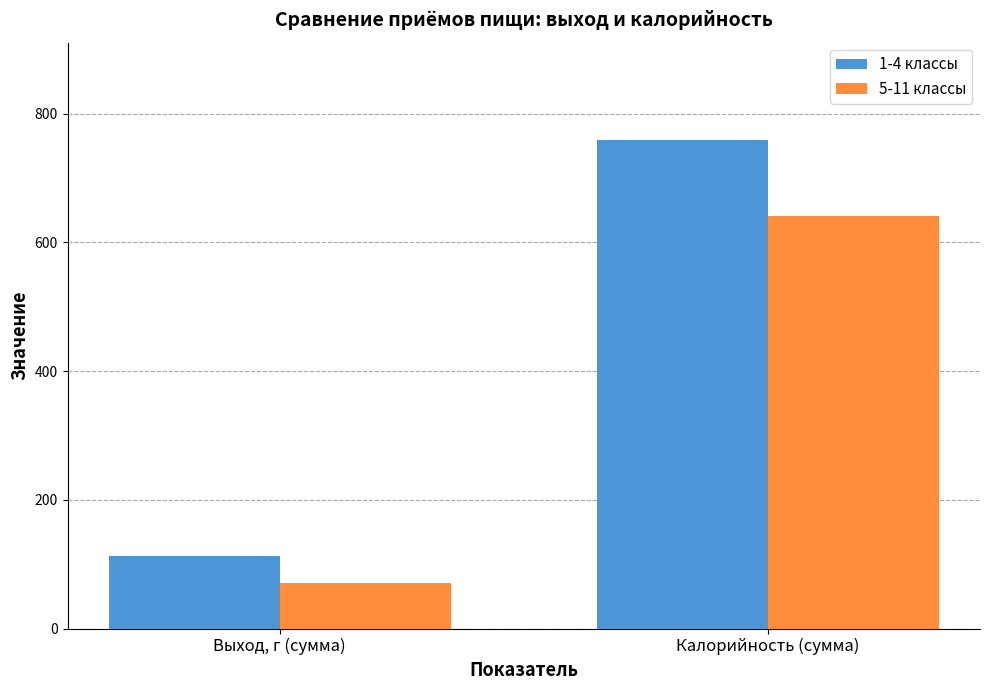

True or false: 1-4 классы has a value of 758.4 at Калорийность (сумма).

True